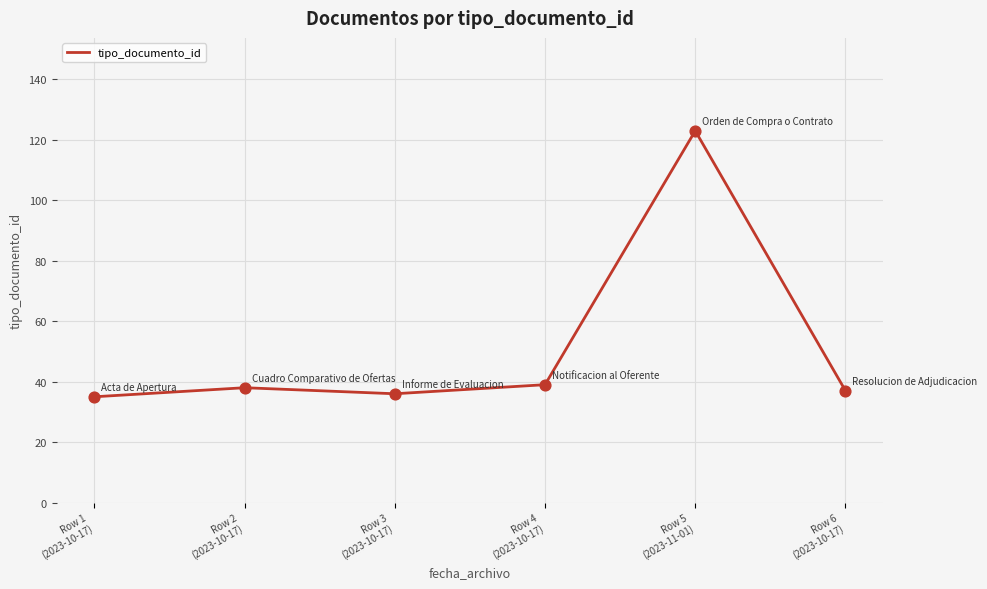

What is the difference between the maximum and minimum values?

88